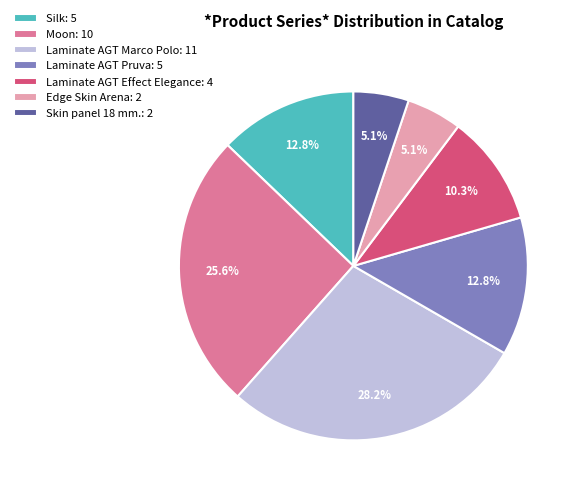

What percentage is NOT represented by Laminate AGT Effect Elegance?

89.7%